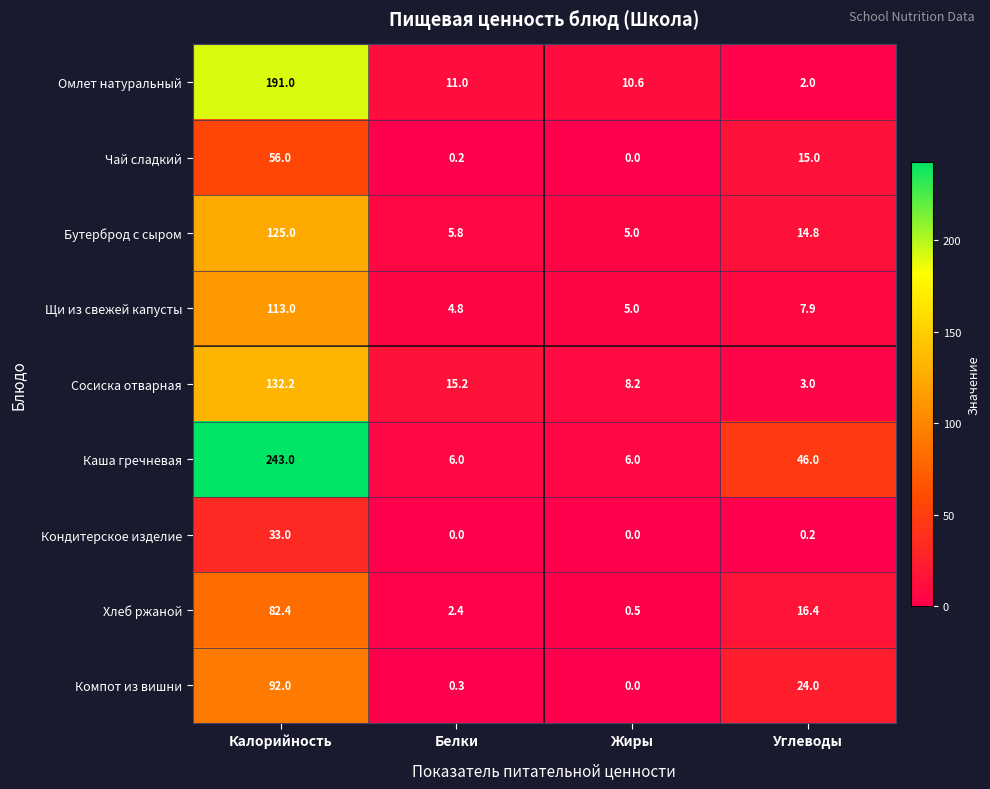

What is the greatest value displayed?

243.0